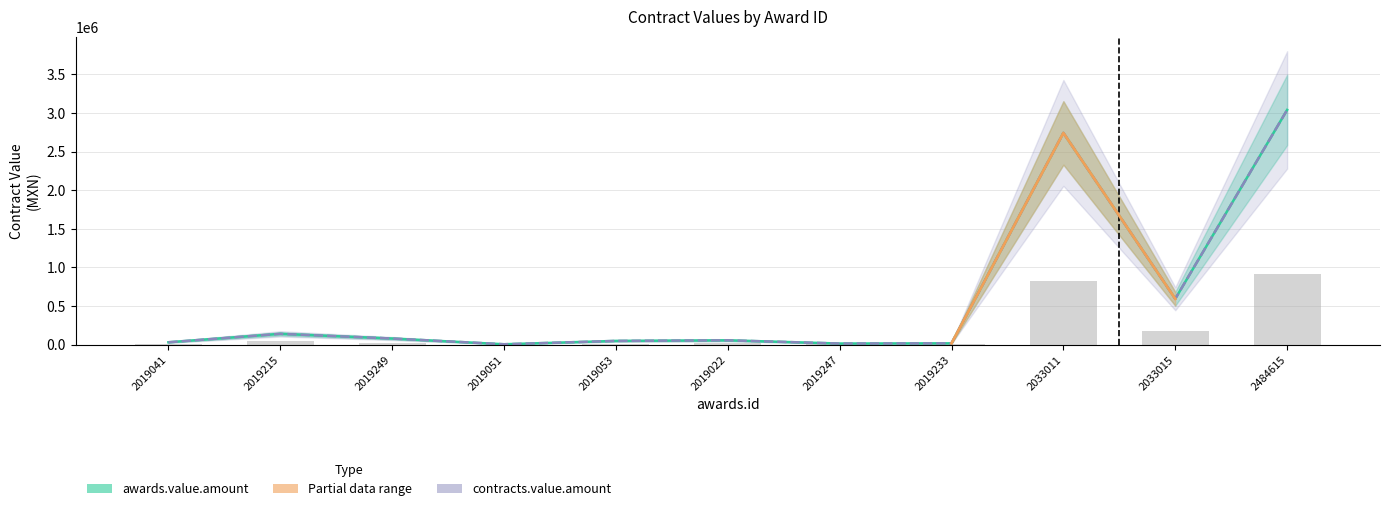

What is the difference between the second highest and minimum values in the contracts.value.amount series?

2735720.0